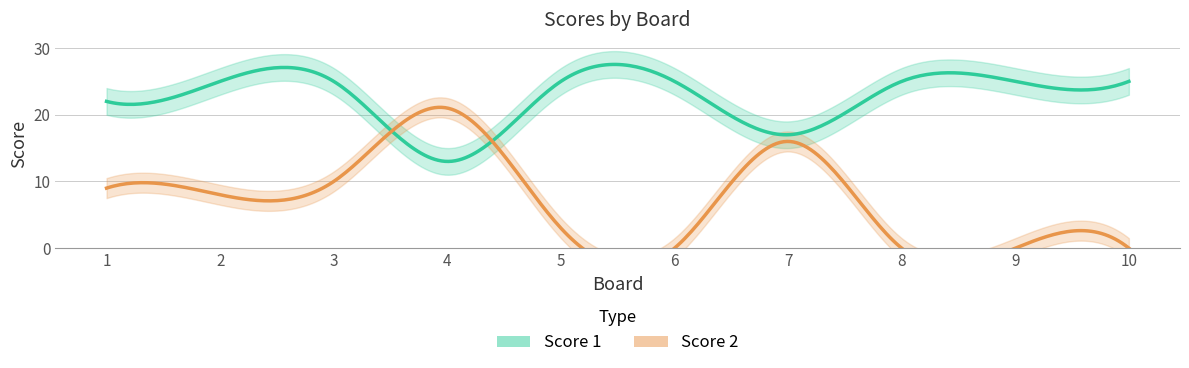

Which category has the lowest value in the Score 2 series?

6